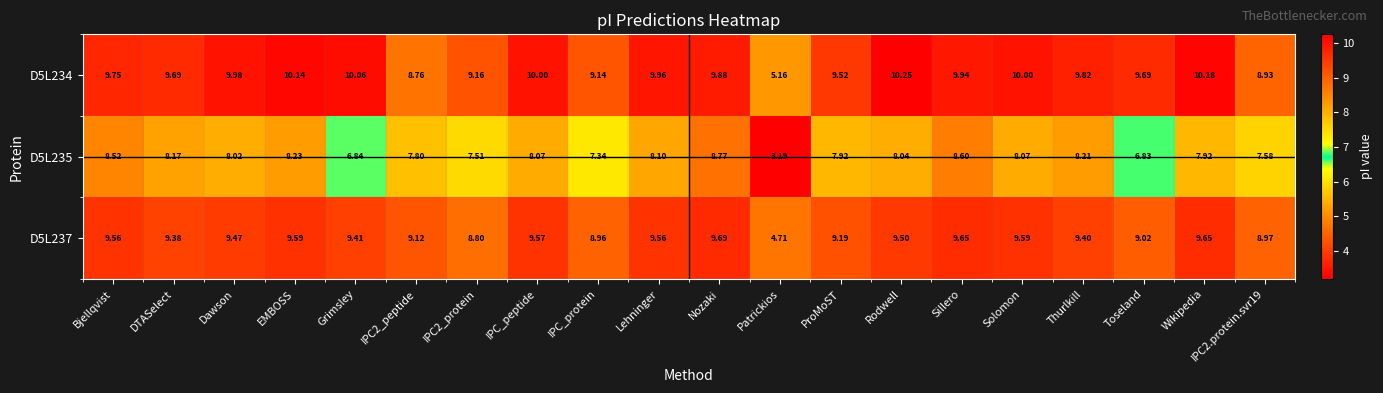

At which label does D5L237 first exceed 9?

Bjellqvist